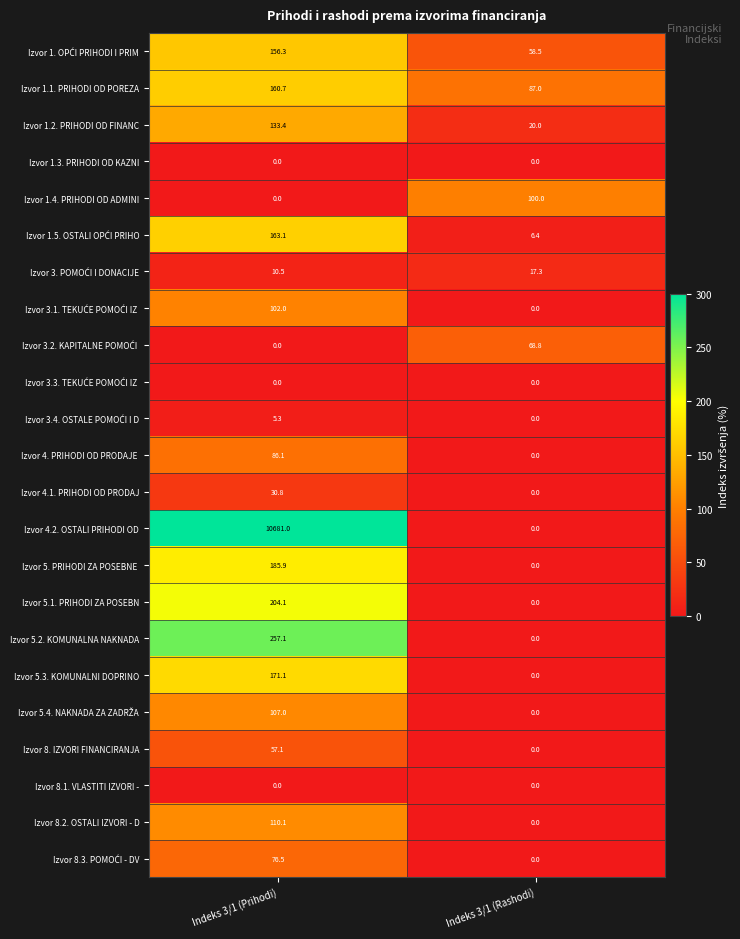

The Izvor 5.3. KOMUNALNI DOPRINO series shows 0.0 at Indeks 3/1 (Rashodi). True or false?

True